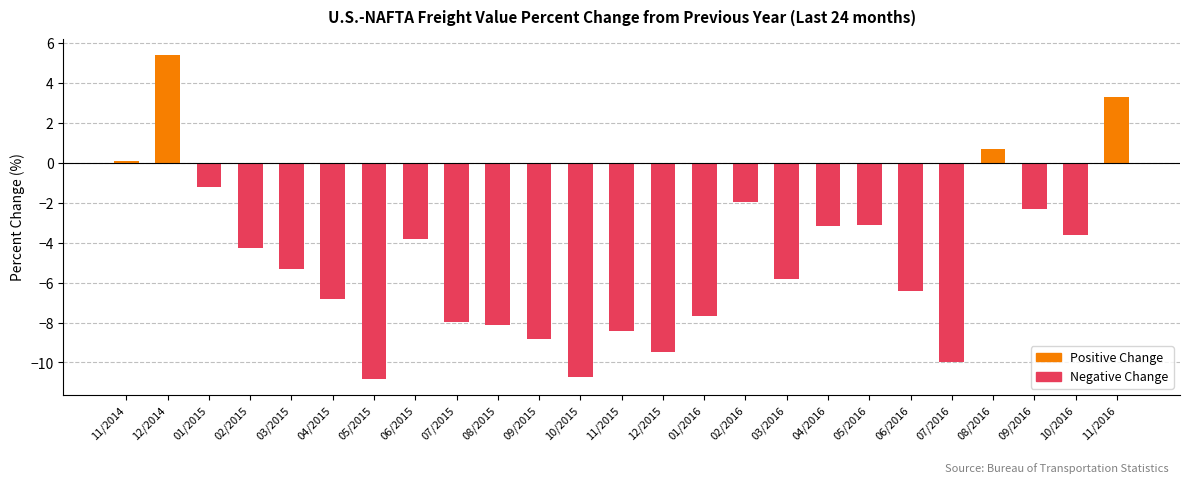

Which category has the highest value across all series?

12/2014